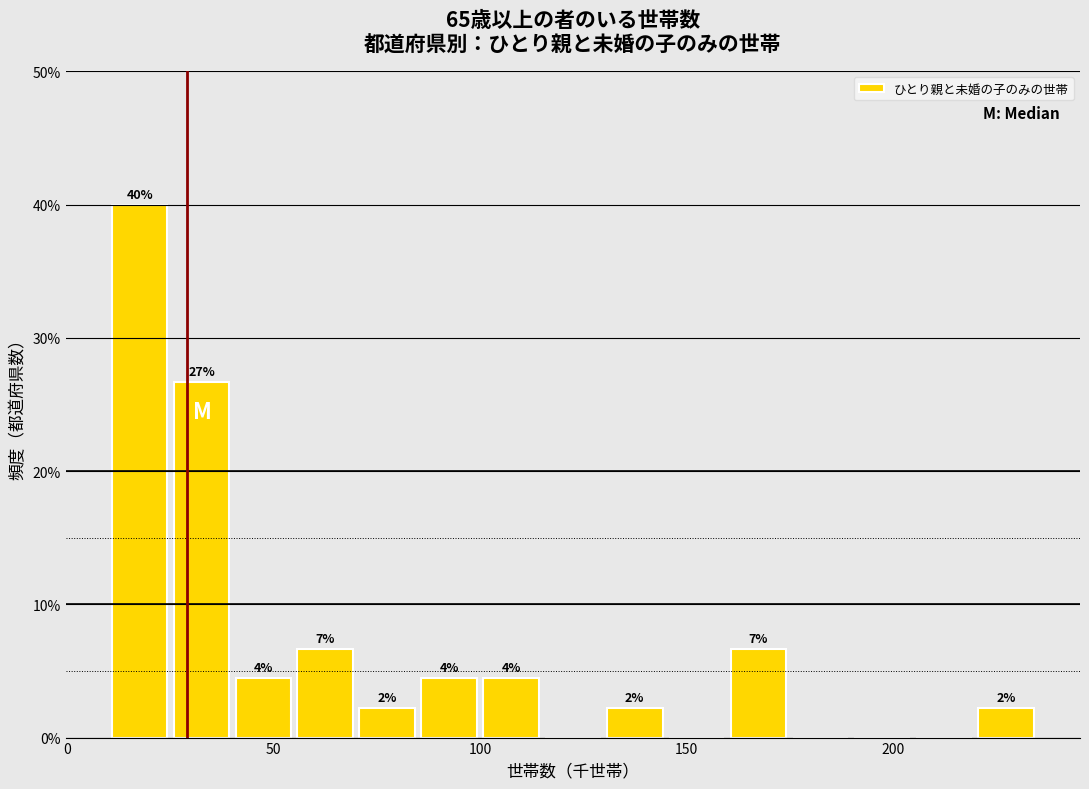

Read against the x-axis, roughly where is the centre of the tallest bar?

20